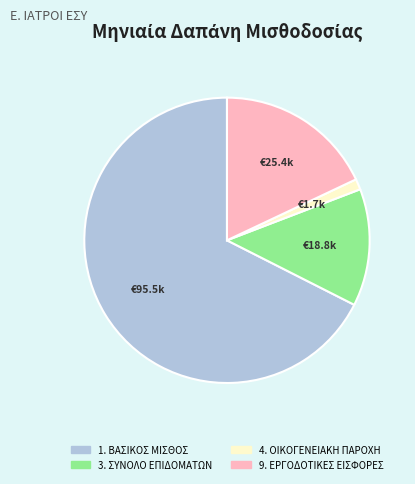

Is the sum of 4. ΟΙΚΟΓΕΝΕΙΑΚΗ ΠΑΡΟΧΗ and 9. ΕΡΓΟΔΟΤΙΚΕΣ ΕΙΣΦΟΡΕΣ greater than half?

No